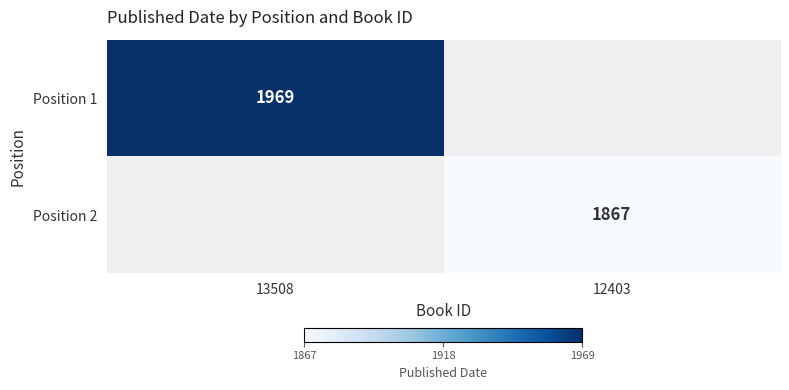

The value of Position 1 at 13508 is 1333. True or false?

False